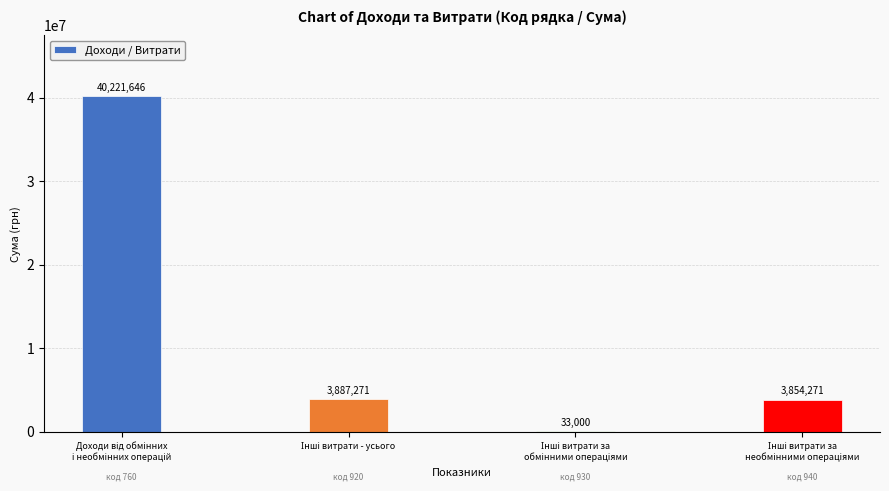

What is the sum of all values?

47996188